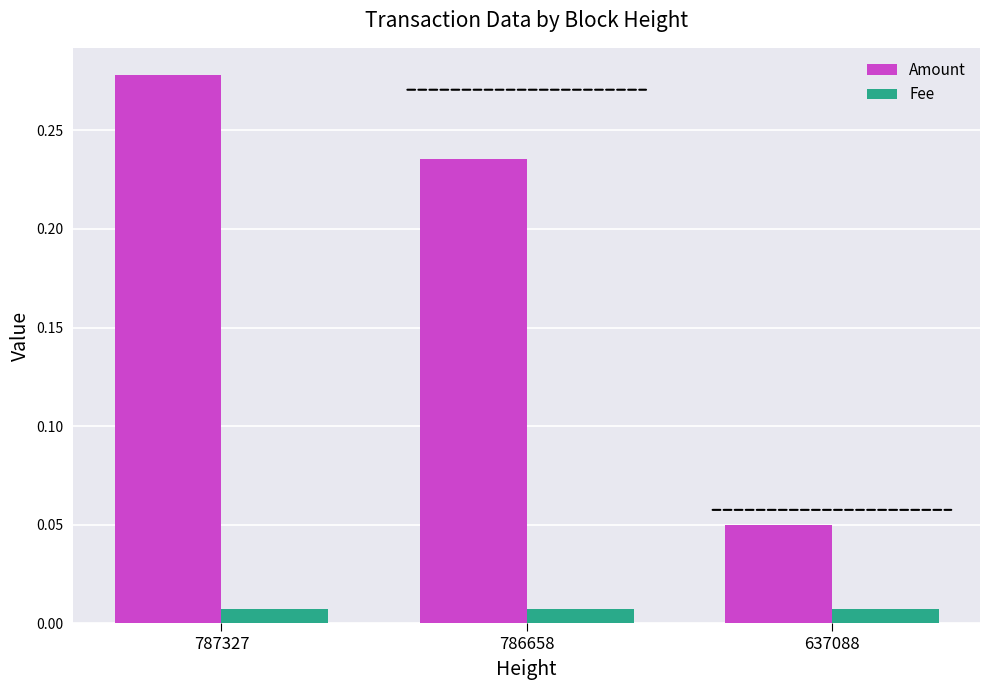

How many data points does each series have?

3